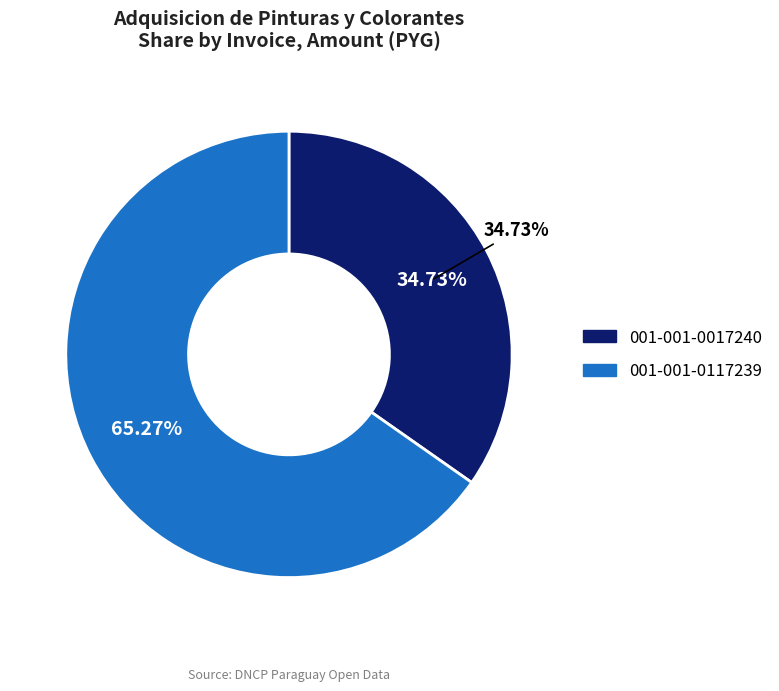

The 001-001-0017240 slice represents 35% of the pie. True or false?

True